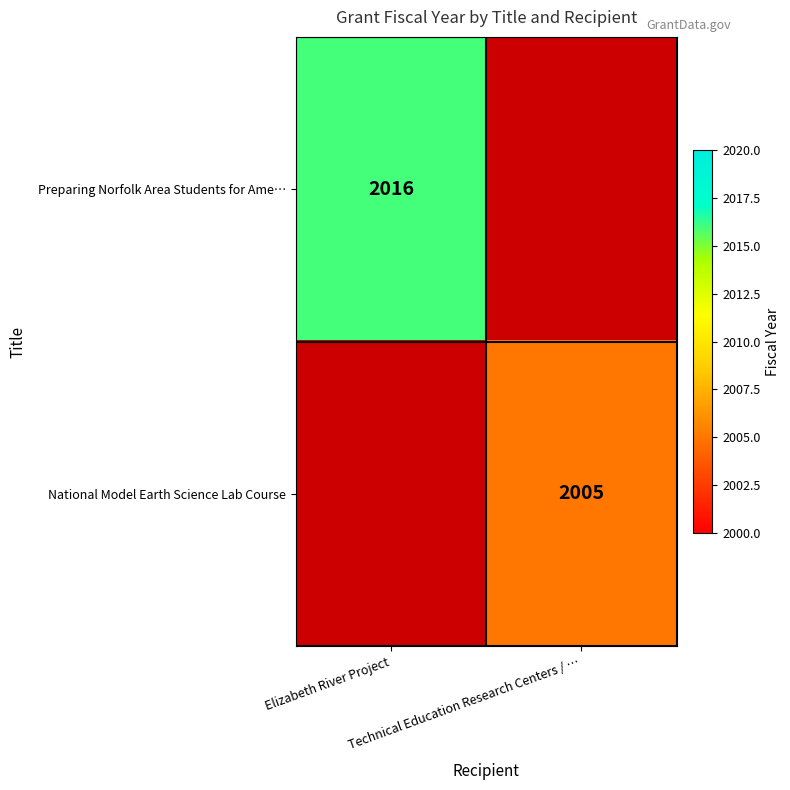

How many series are shown in this chart?

2